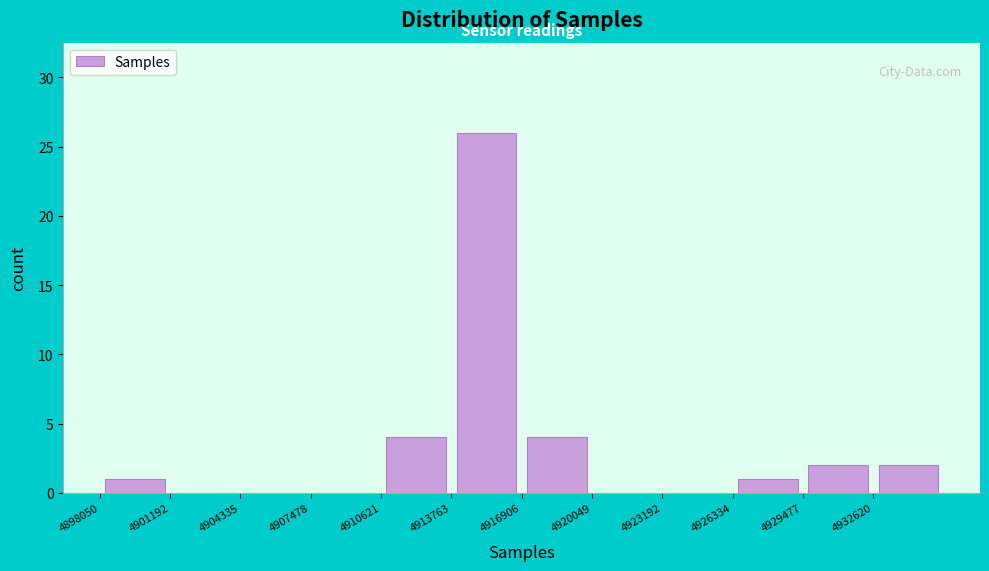

Reading left to right, list every bar in this chart as the range it spans on the x-axis followed by its height. Neither the bar edges nor the heights are printed on the chart, so give them approximately, as read against the axes.

4898000 to 4901000: 1
4901000 to 4904500: 0
4904500 to 4907500: 0
4907500 to 4910500: 0
4910500 to 4914000: 4
4914000 to 4917000: 26
4917000 to 4920000: 4
4920000 to 4923000: 0
4923000 to 4926500: 0
4926500 to 4929500: 1
4929500 to 4932500: 2
4932500 to 4936000: 2